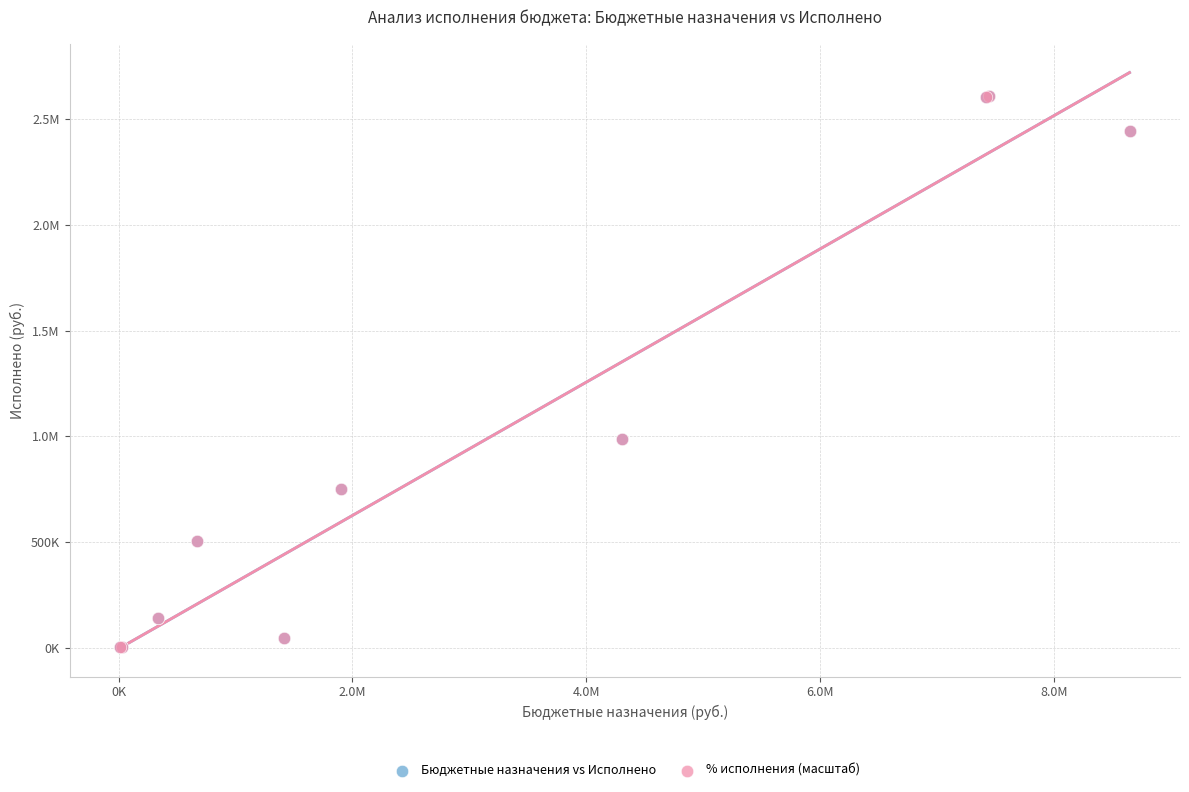

What are all the series names shown in the legend?

Бюджетные назначения vs Исполнено, % исполнения (масштаб)